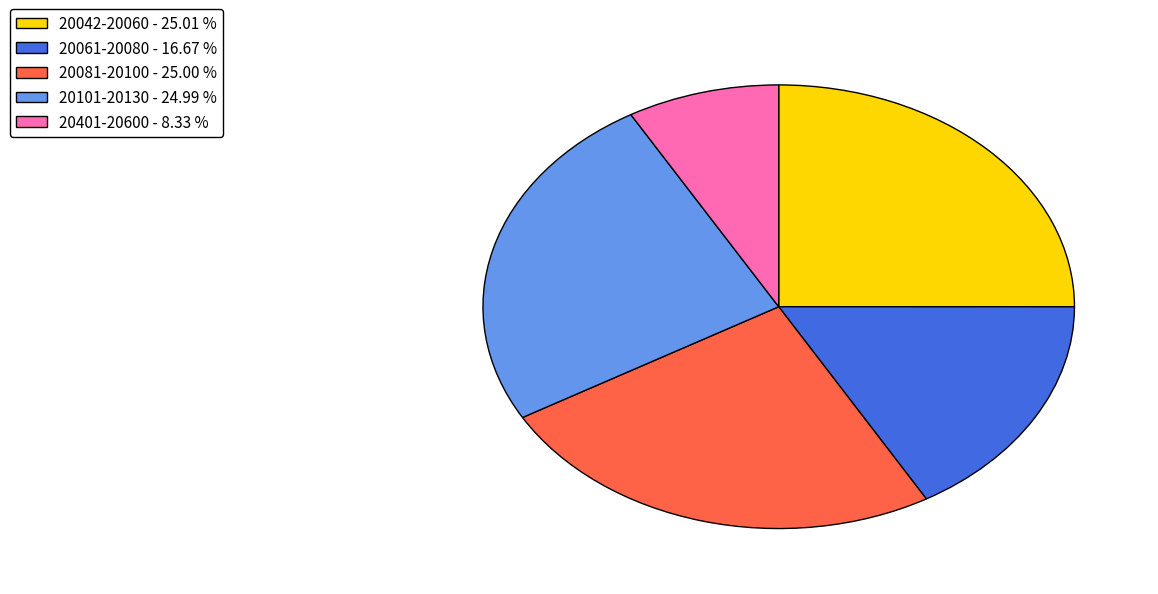

Is there any slice that represents more than half of the pie?

No